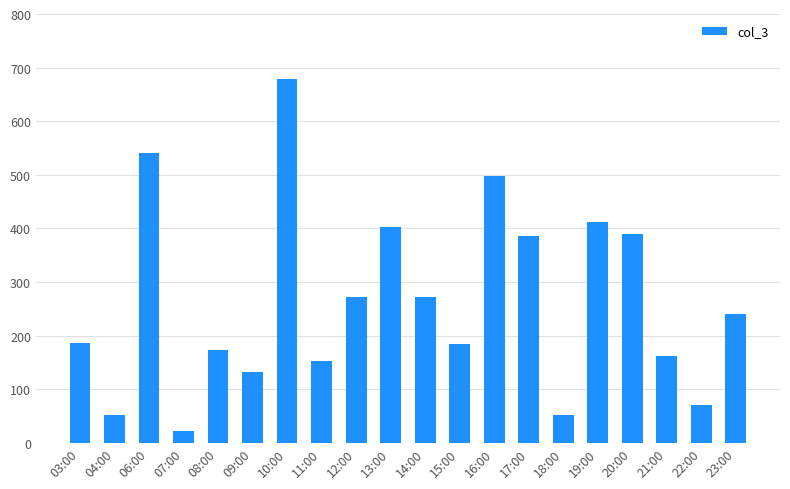

Between 09:00 and 04:00, which is larger?

09:00